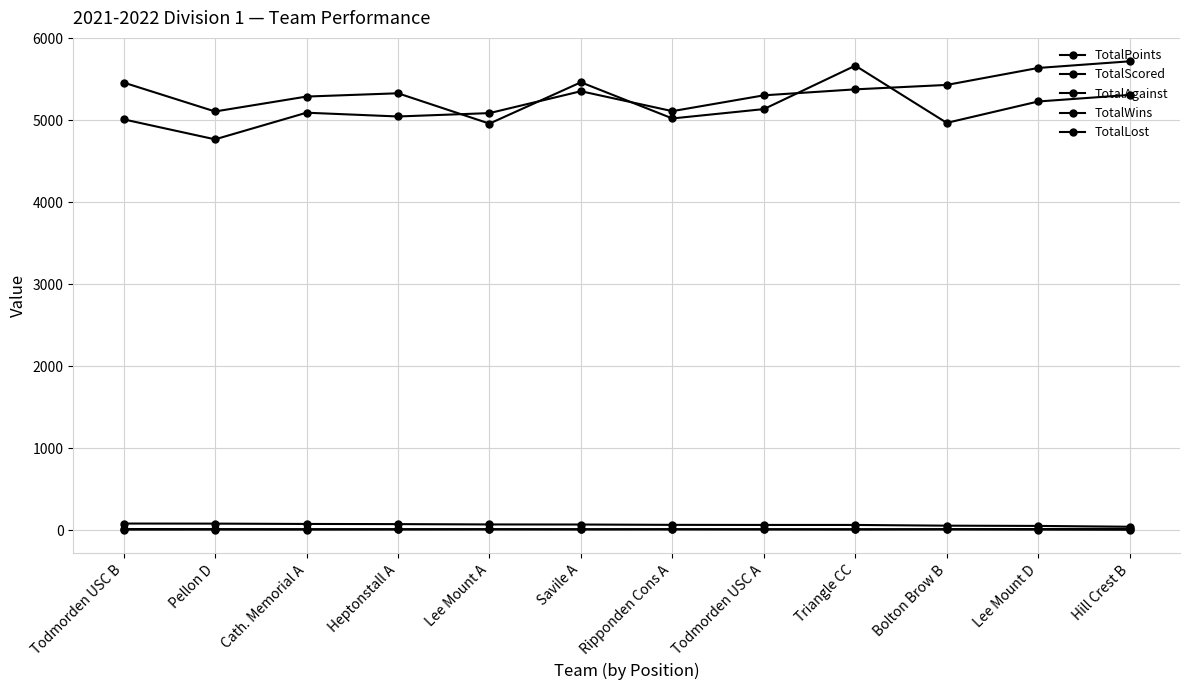

How many lines are shown in the chart?

5